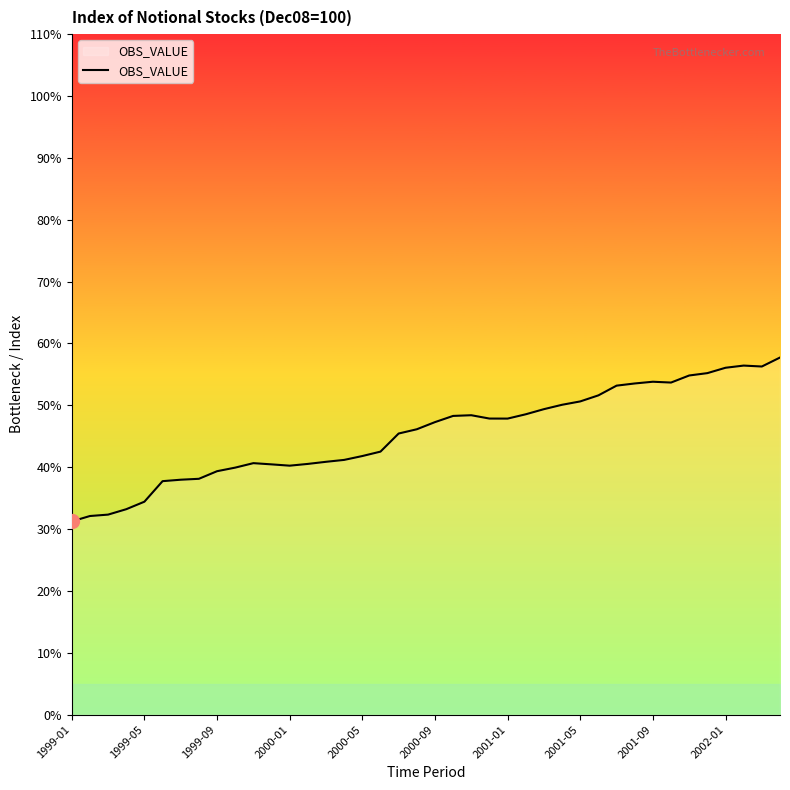

What is the greatest value displayed?

57.7